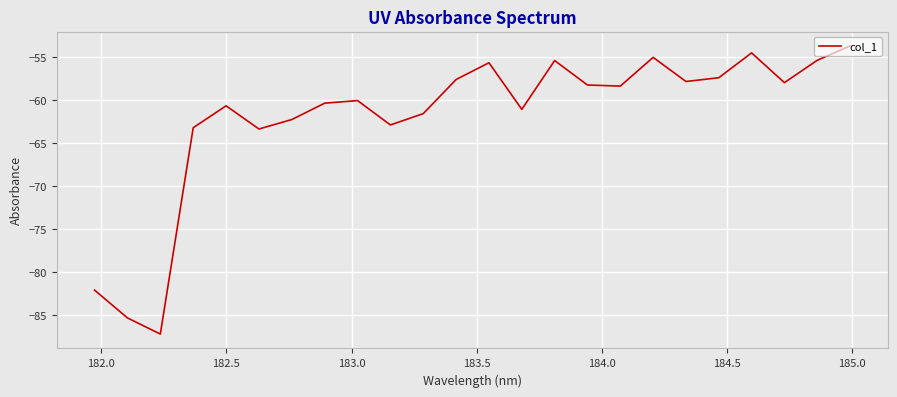

What is the difference between the maximum and minimum values?

33.5